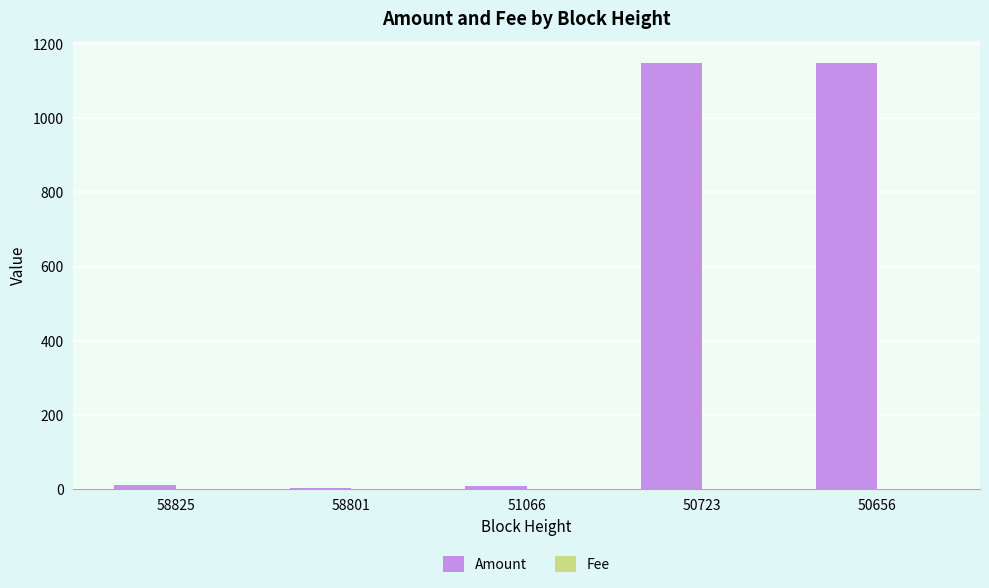

Which series has the largest total across all categories?

Amount